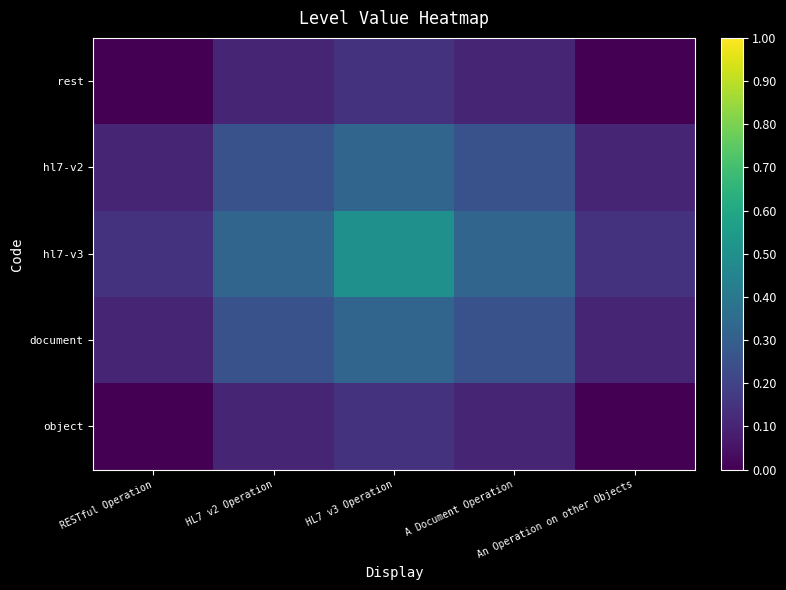

Which has a higher value, A Document Operation or An Operation on other Objects?

A Document Operation